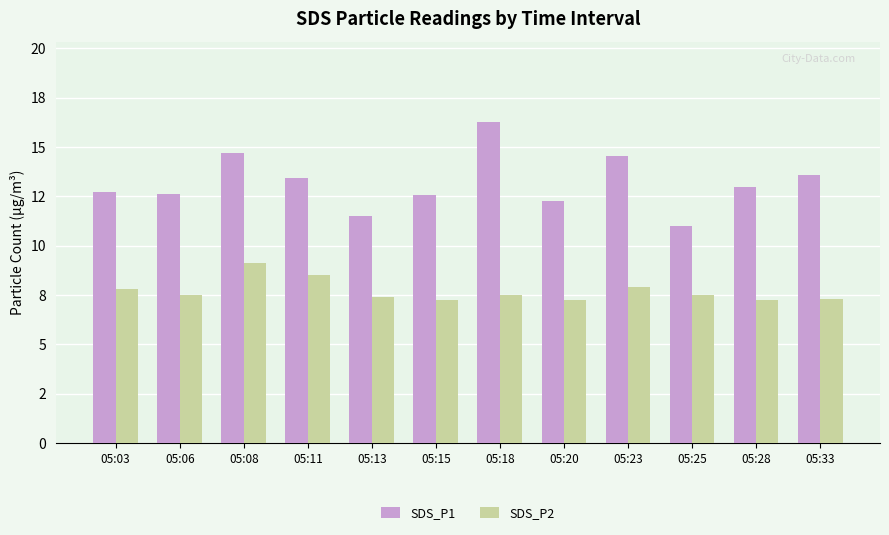

List the series in order of their peak value, highest first.

SDS_P1, SDS_P2